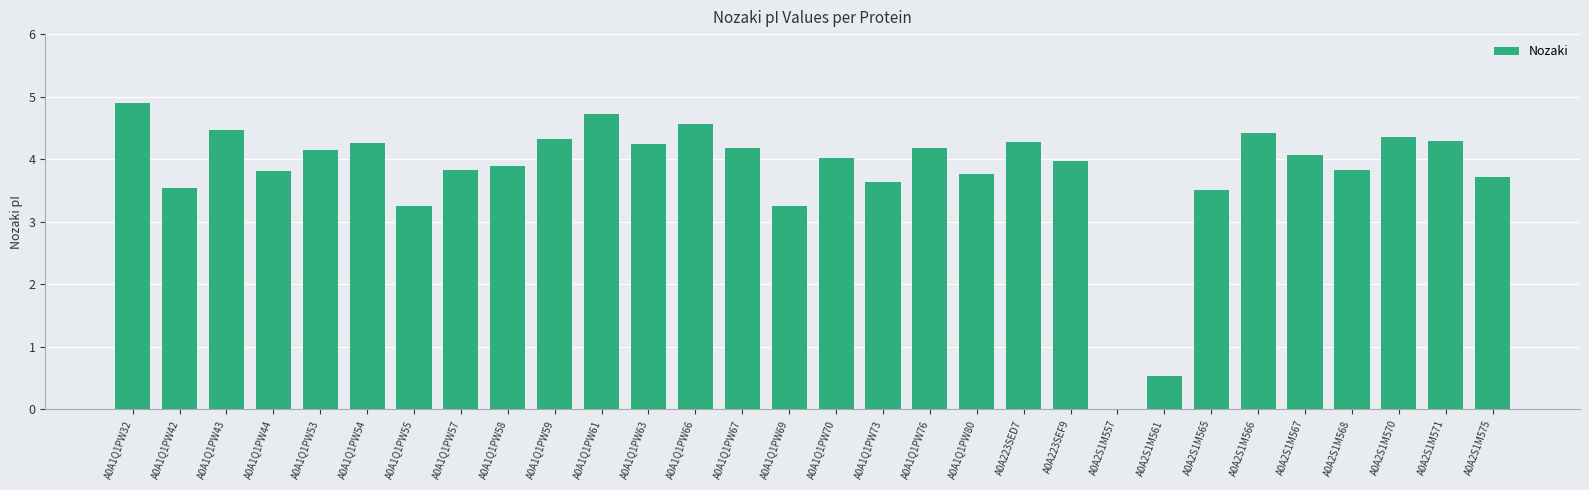

What is the ratio of the value at A0A1Q1PW32 to the value at A0A1Q1PW73?

1.3